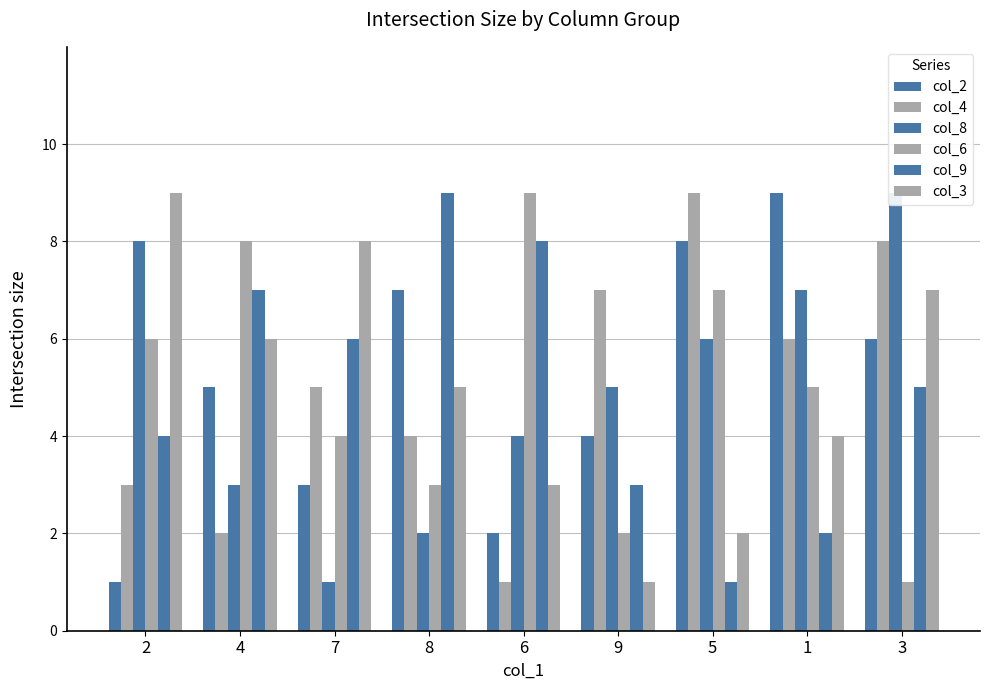

At which label does col_6 reach its minimum?

3